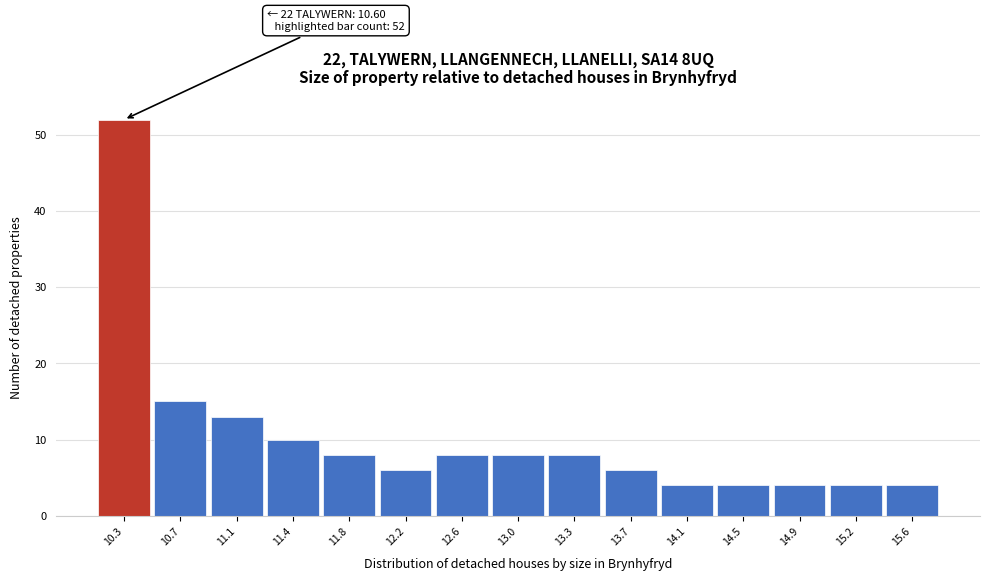

Reading left to right, what are all the values shown in this chart?

52	15	13	10	8	6	8	8	8	6	4	4	4	4	4